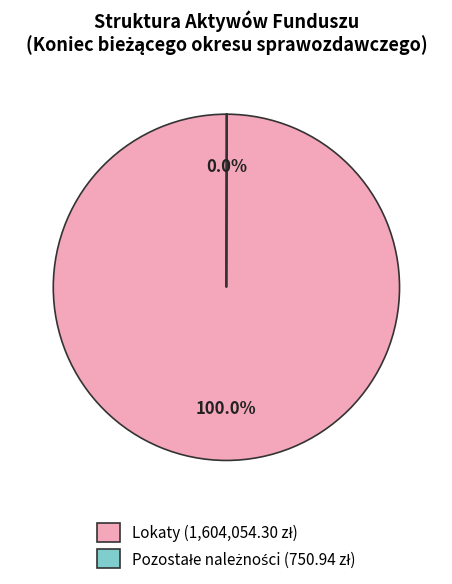

Which slice is the largest?

Lokaty